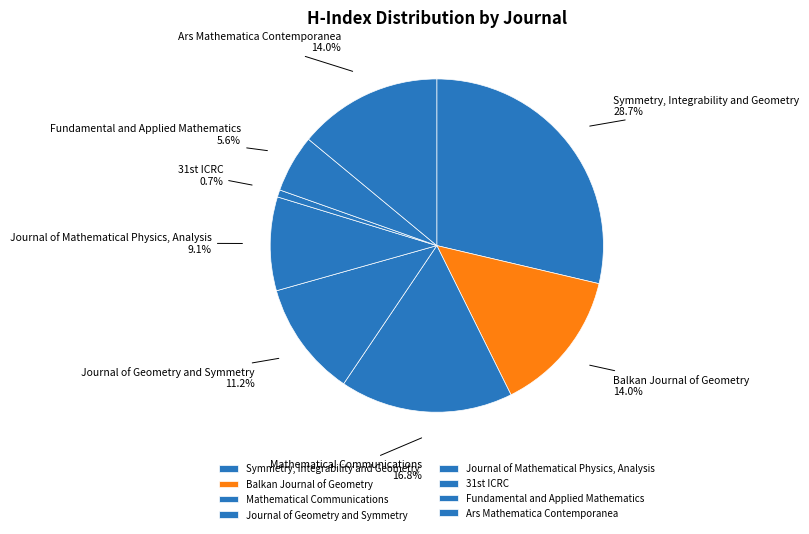

To the nearest percent, what is the difference between the largest and smallest slice percentages?

28%